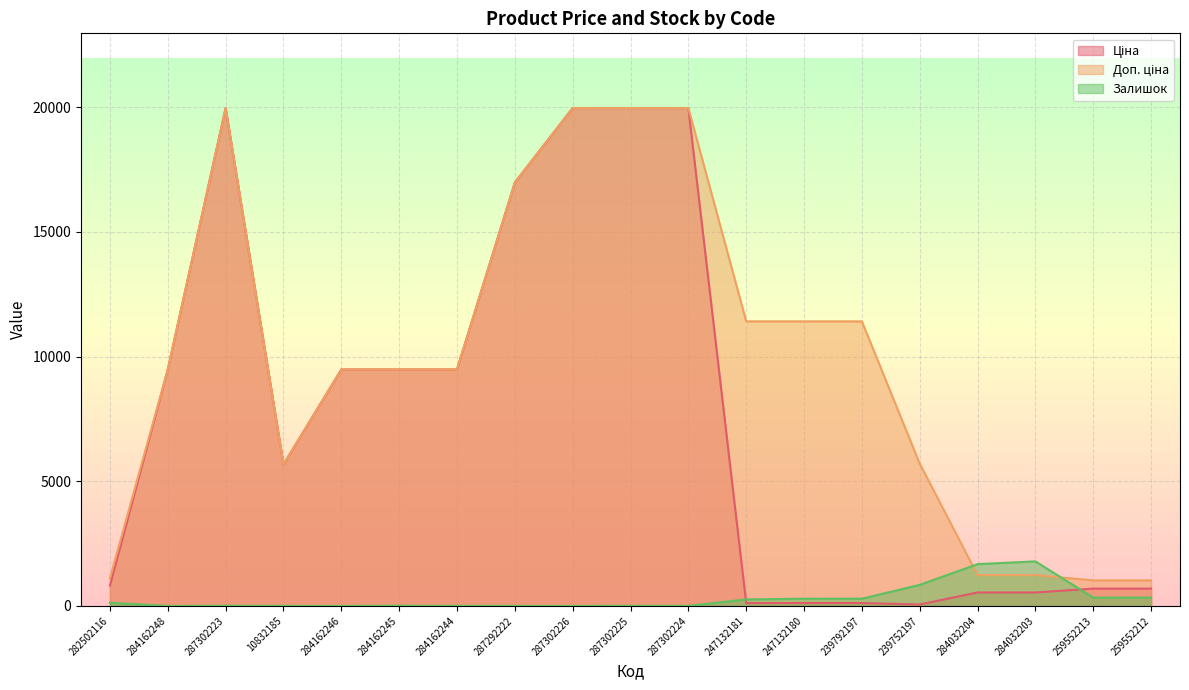

Which category has the highest value in the Ціна series?

287302223